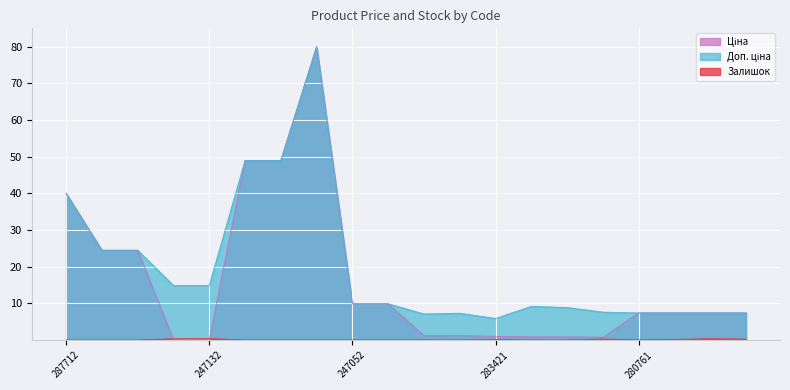

At which category is the sum across all series the highest?

285672232